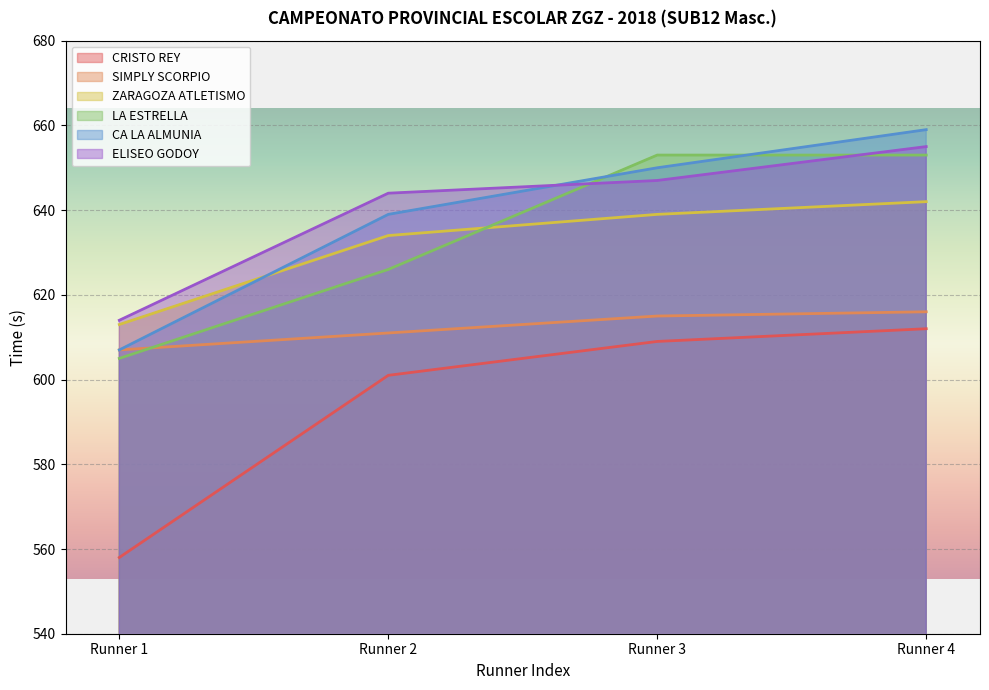

True or false: CA LA ALMUNIA and CRISTO REY cross at least once.

False